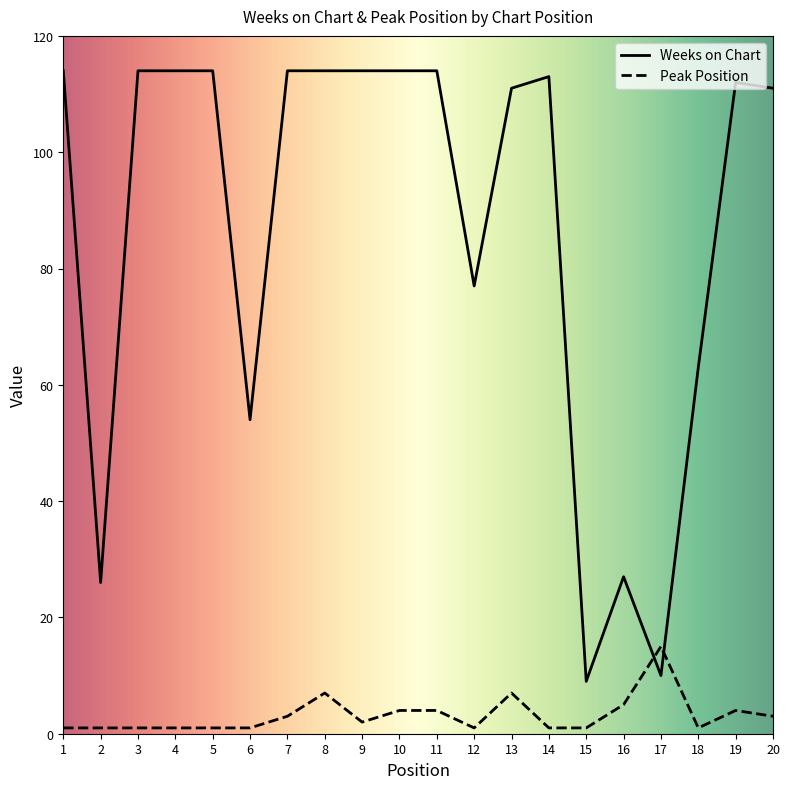

Is the value of Peak Position at 3 greater than the value of Weeks on Chart at 14?

No